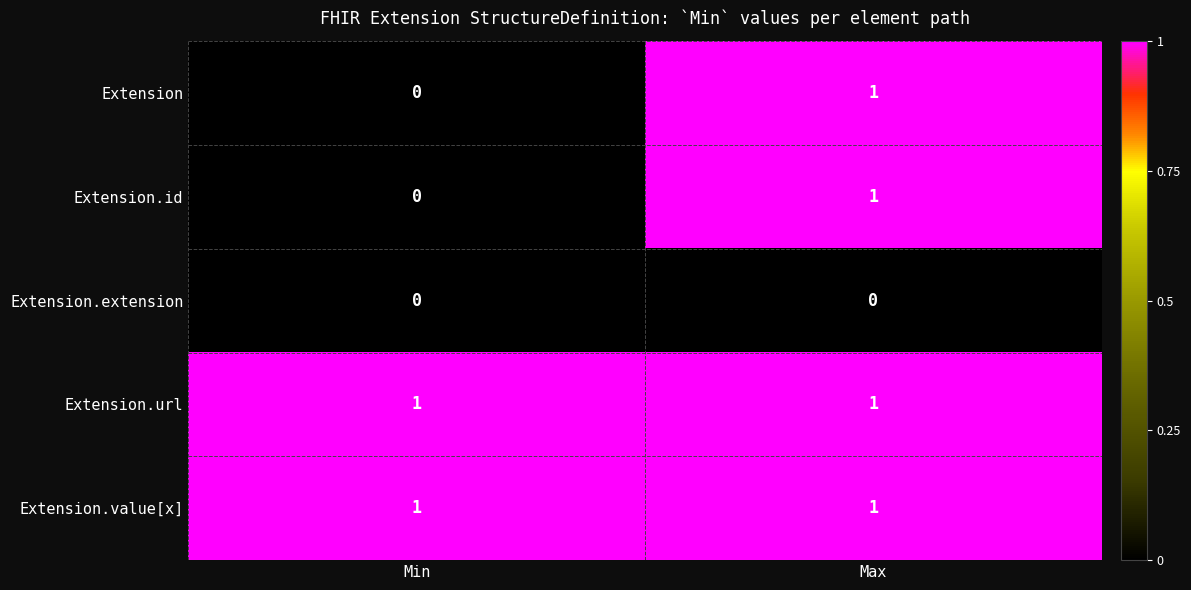

Rank the categories by Extension value from highest to lowest.

Max, Min